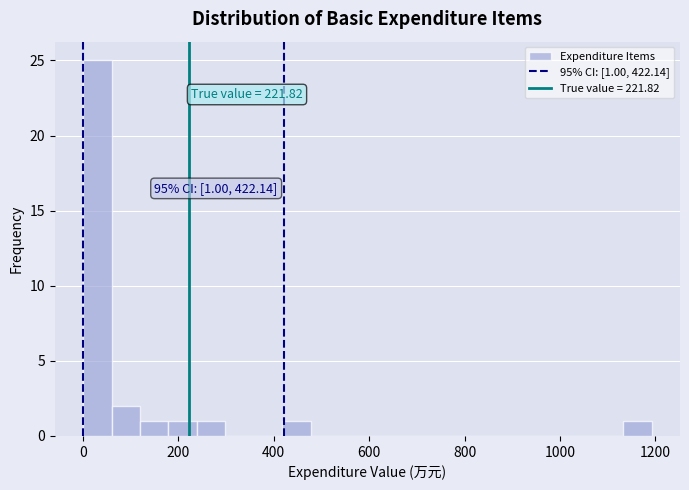

Around what value on the x-axis is the tallest bar? Give the approximate position of its centre, as read against the axis.

40